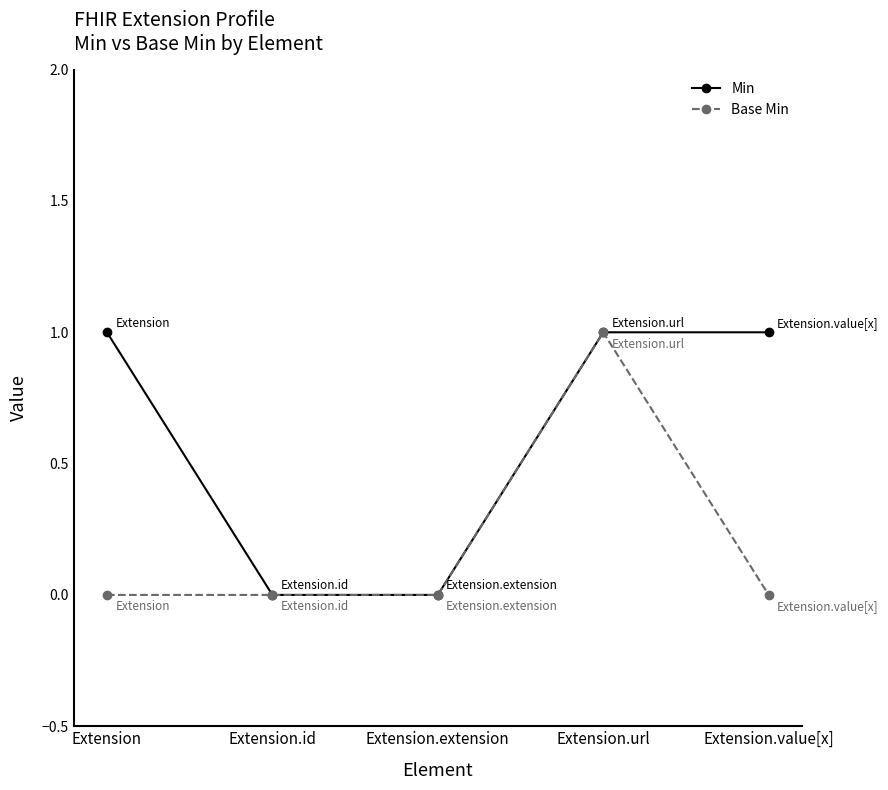

What is the label of the 3rd point from the left?

Extension.extension